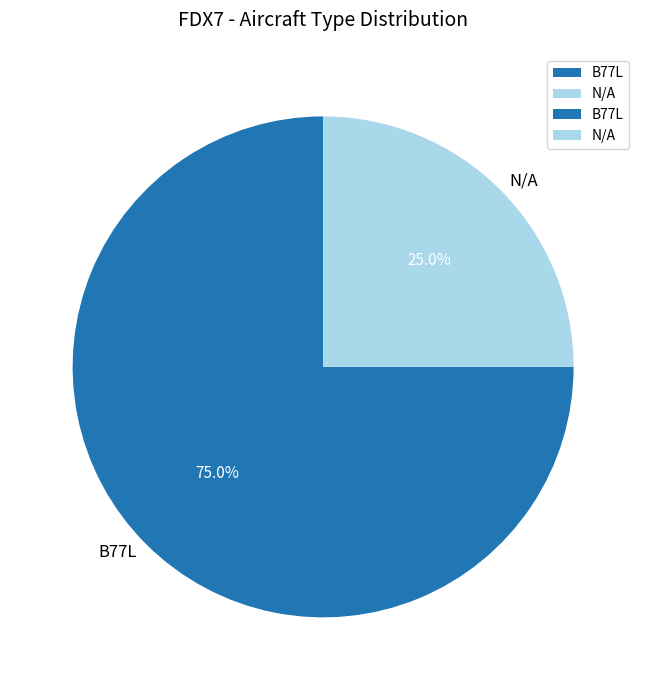

How many slices are in this pie chart?

2